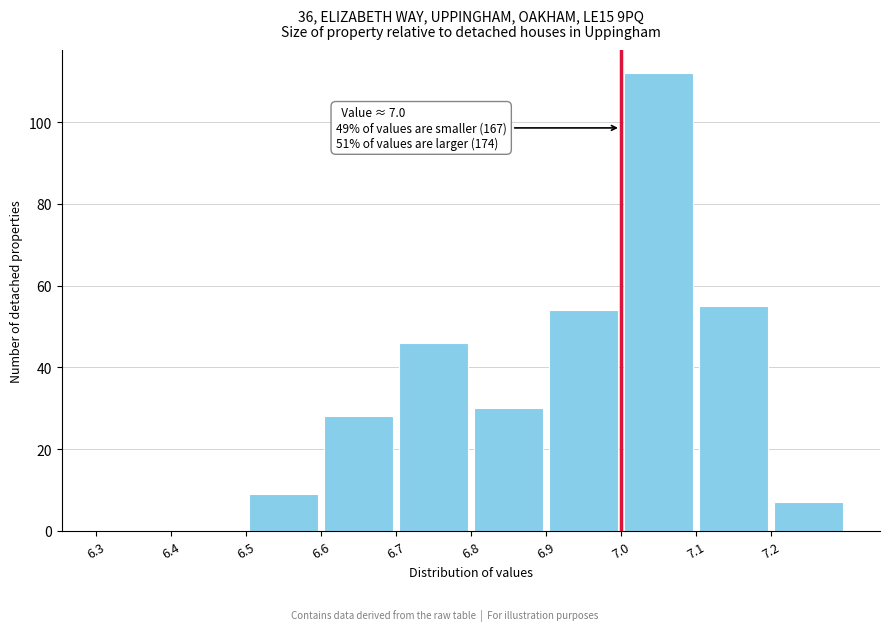

Which range on the x-axis has the tallest bar?

7.0 to 7.1